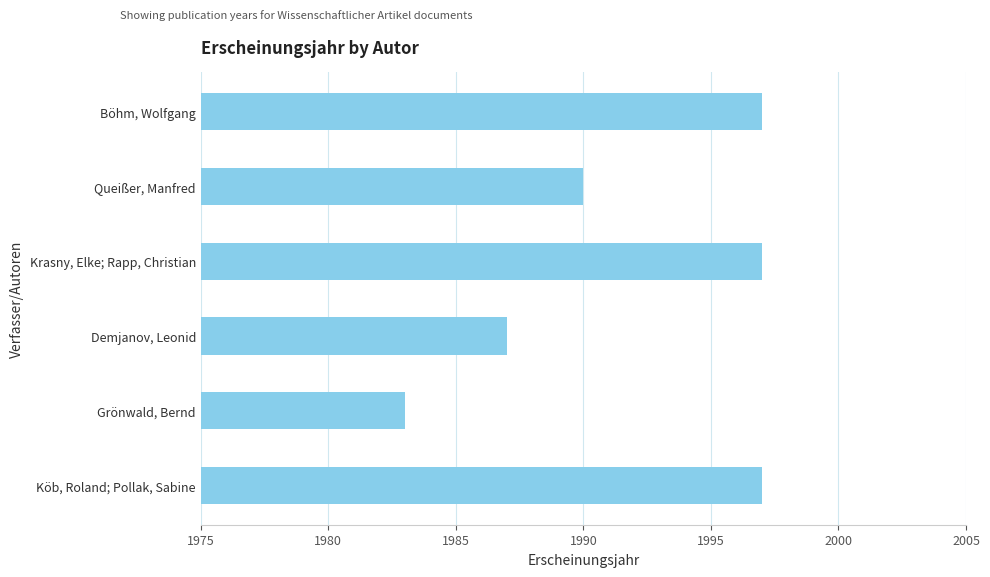

True or false: the data shows 711 at Queißer, Manfred.

False